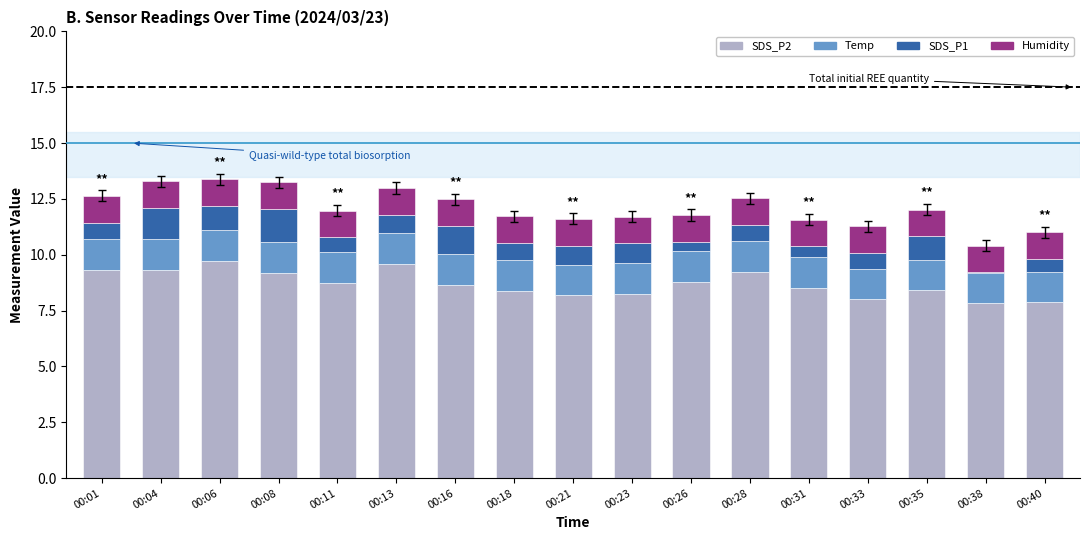

What is the total value across all series at 00:28?

12.5